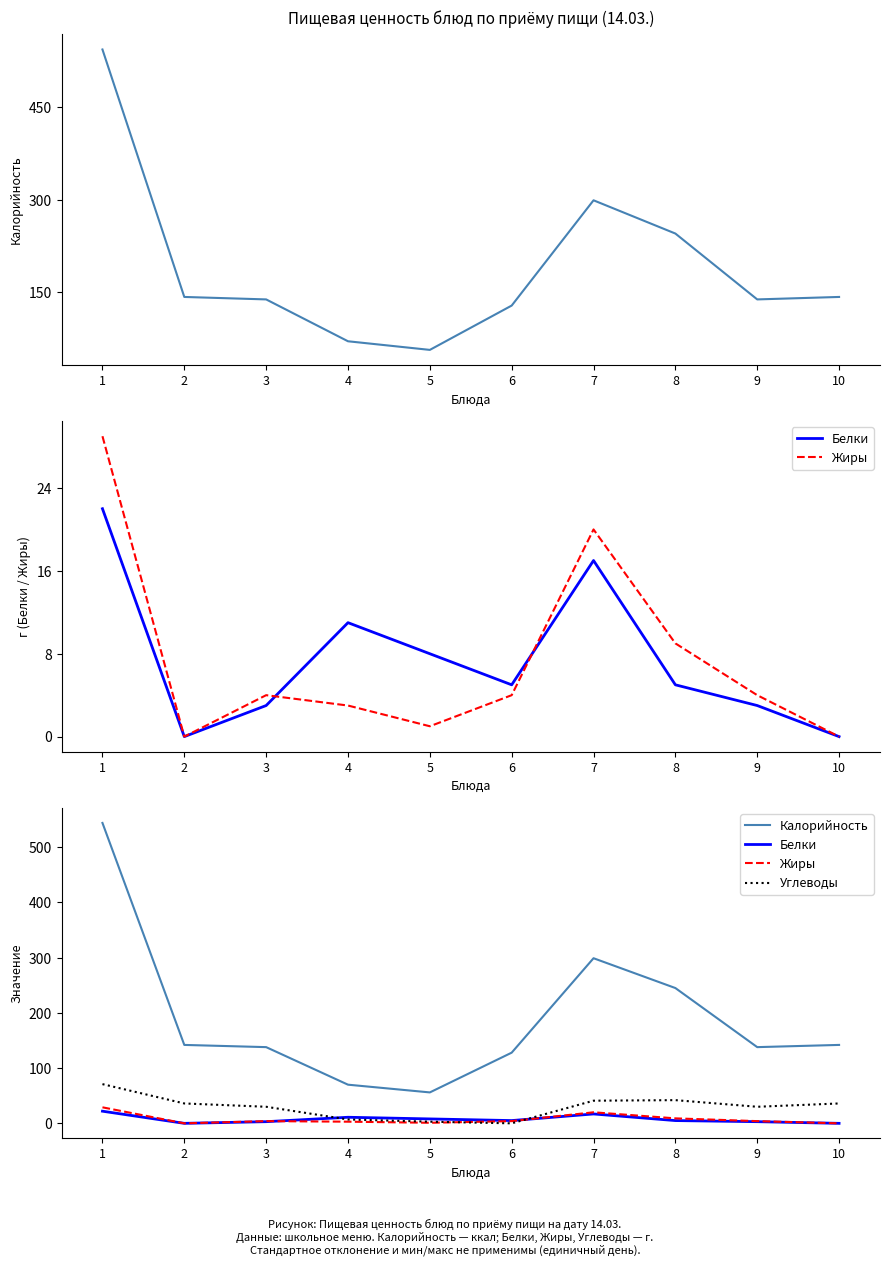

True or false: Калорийность and Углеводы cross at least once.

False